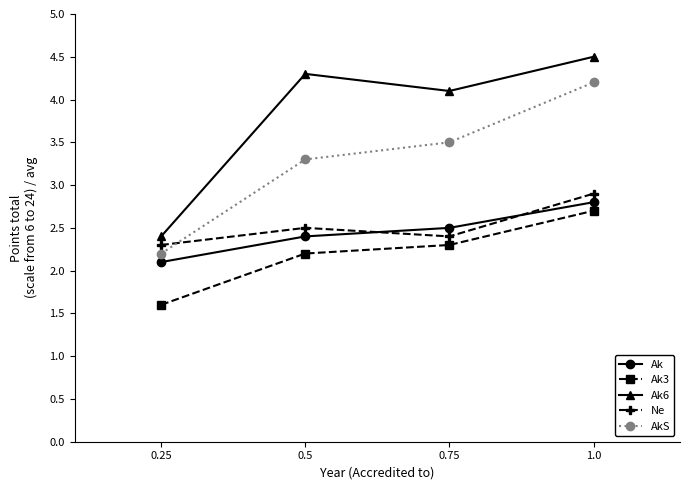

What is the maximum value shown in the chart?

4.5